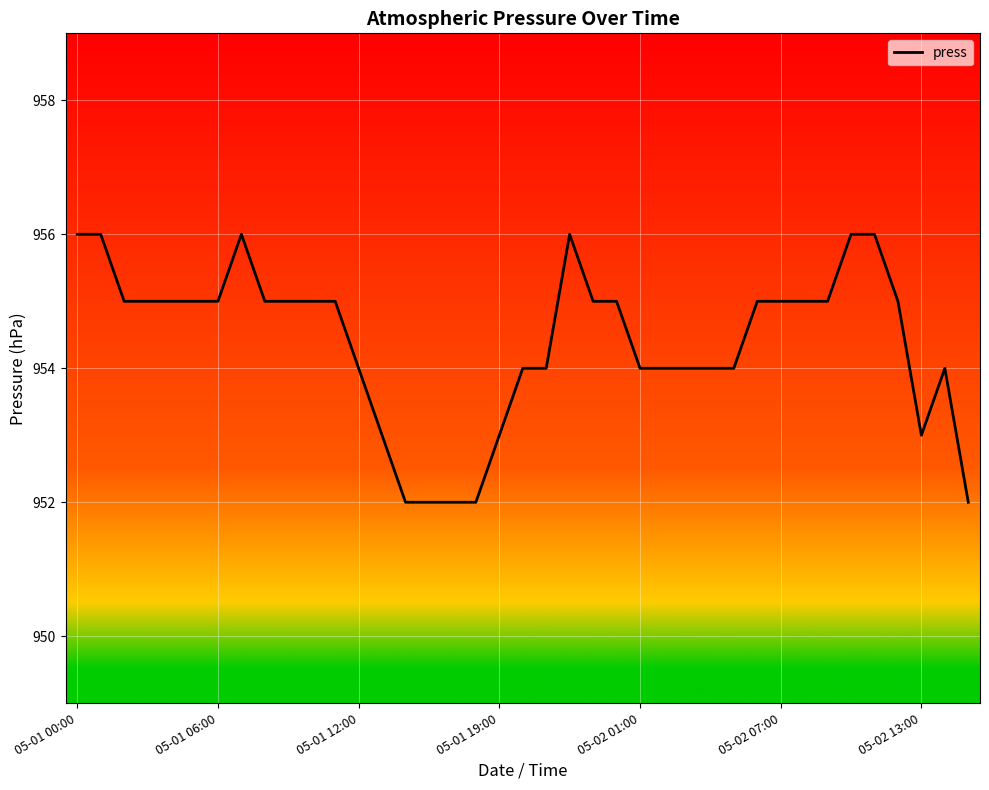

Does the chart display data point markers on the line(s)?

No